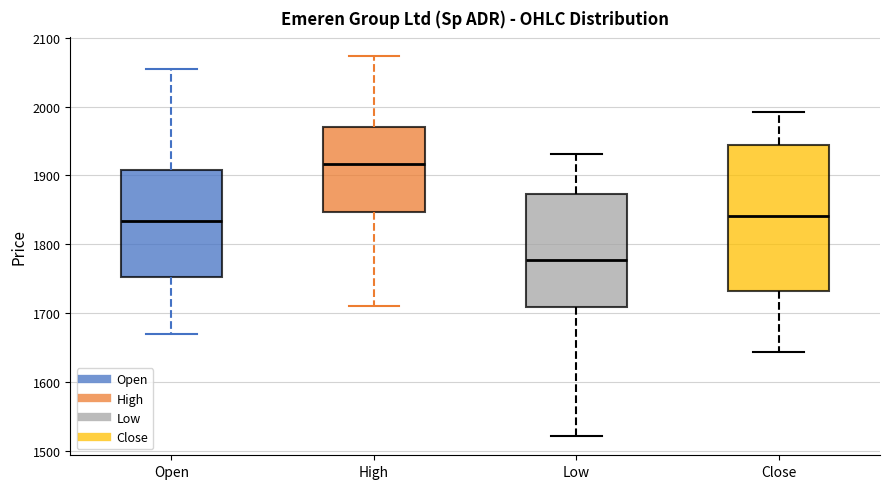

Where is the lower edge of the box for Low on the y-axis? The values are not printed on the chart, so give them approximately, as read against the axis.

1710